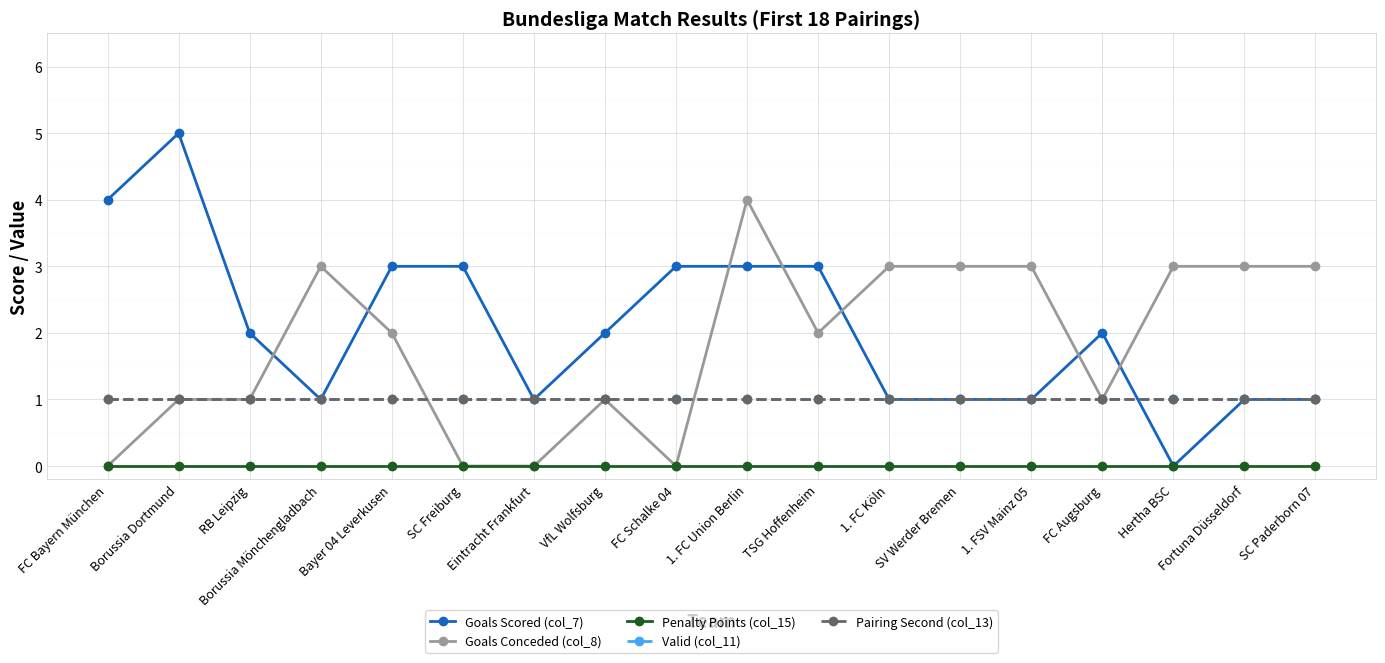

At which label does Goals Scored (col_7) reach its minimum?

Hertha BSC